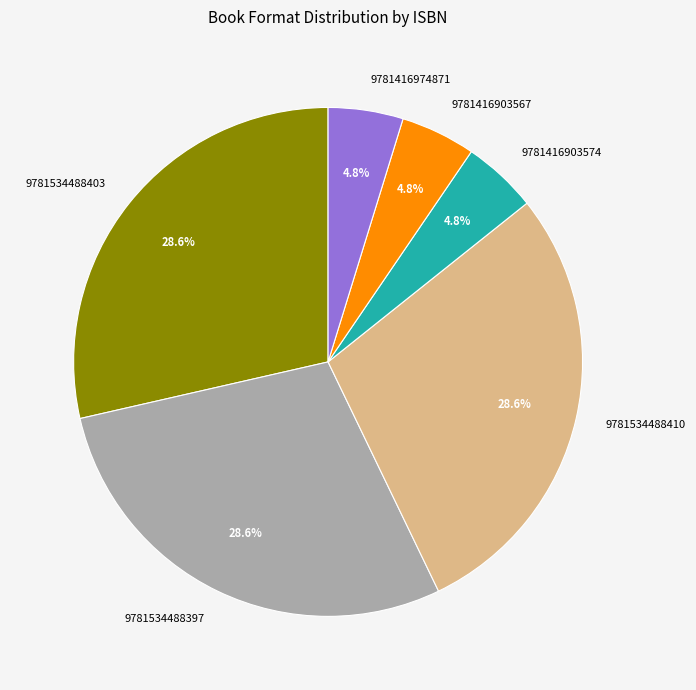

How much of the chart is everything except 9781416903567?

95.2%